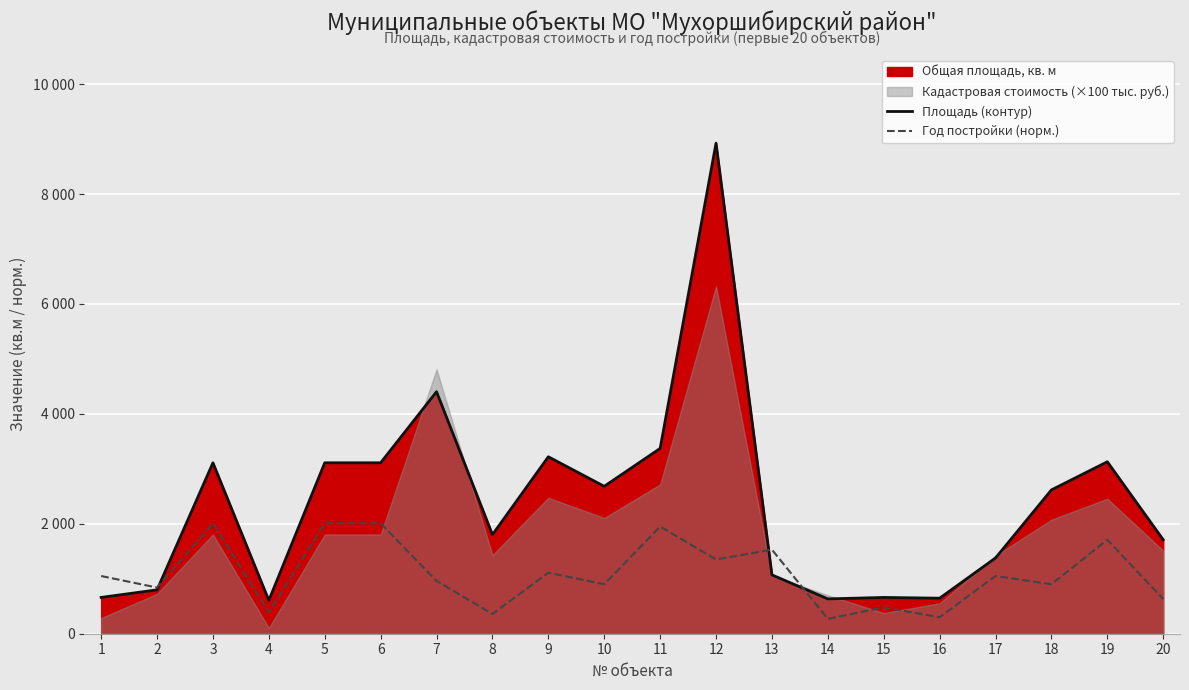

At which label is Год постройки (норм.) closest to 1140?

9